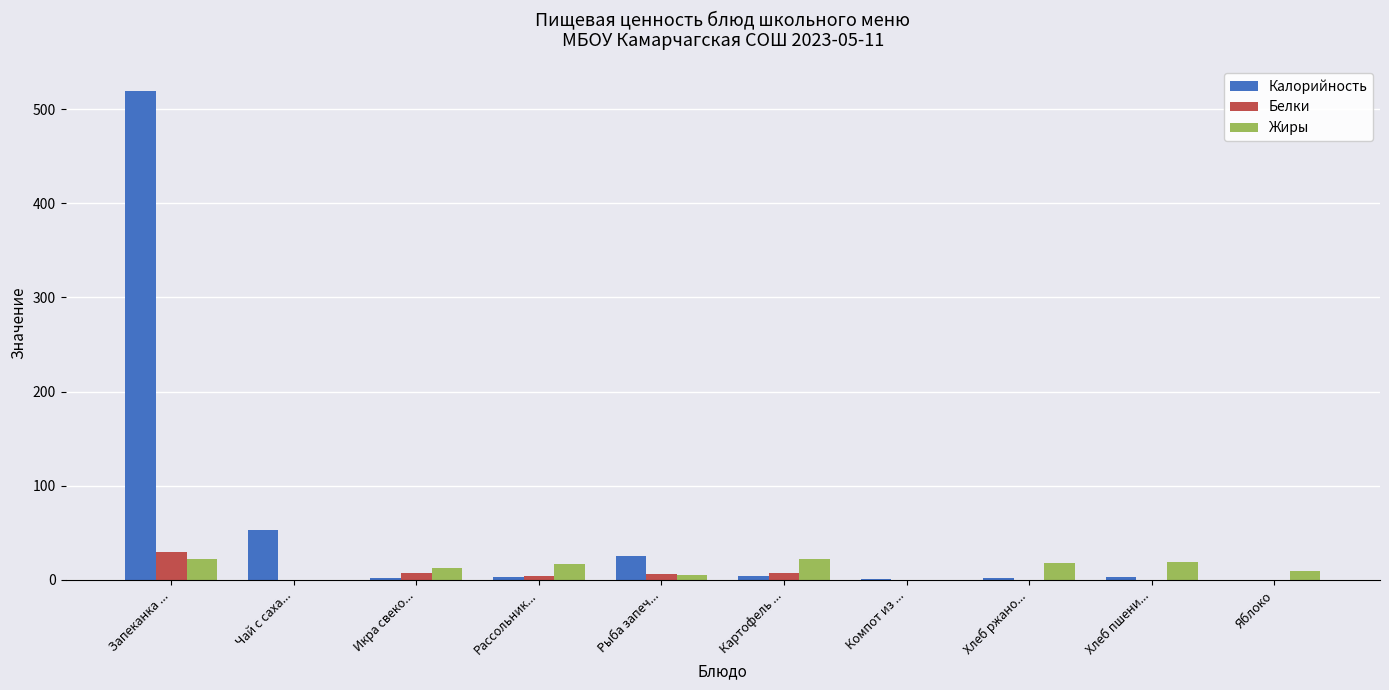

What is the sum of the Жиры values at Яблоко and Чай с саха...?

9.8